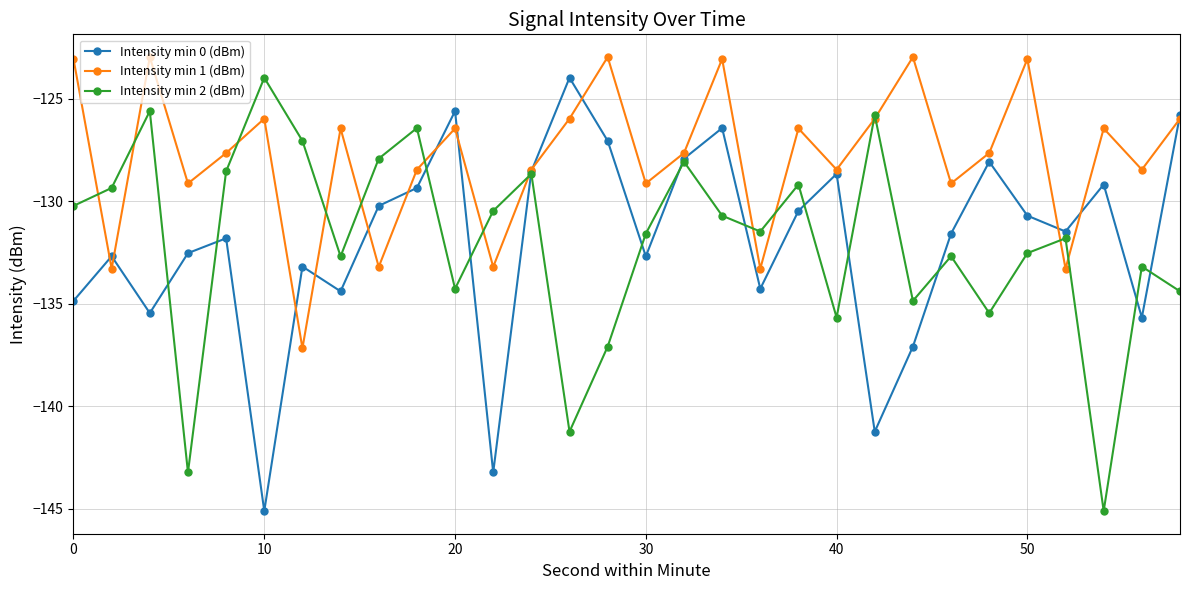

What is the difference between the maximum and second lowest values in the Intensity min 0 (dBm) series?

19.3